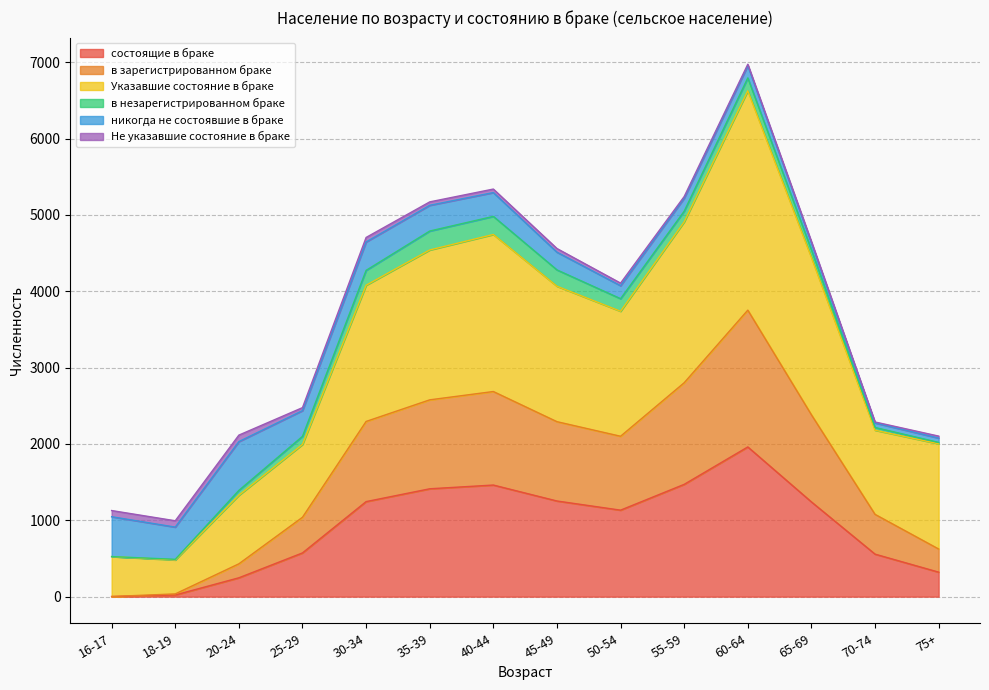

The value of состоящие в браке at 65-69 is 1241. True or false?

True